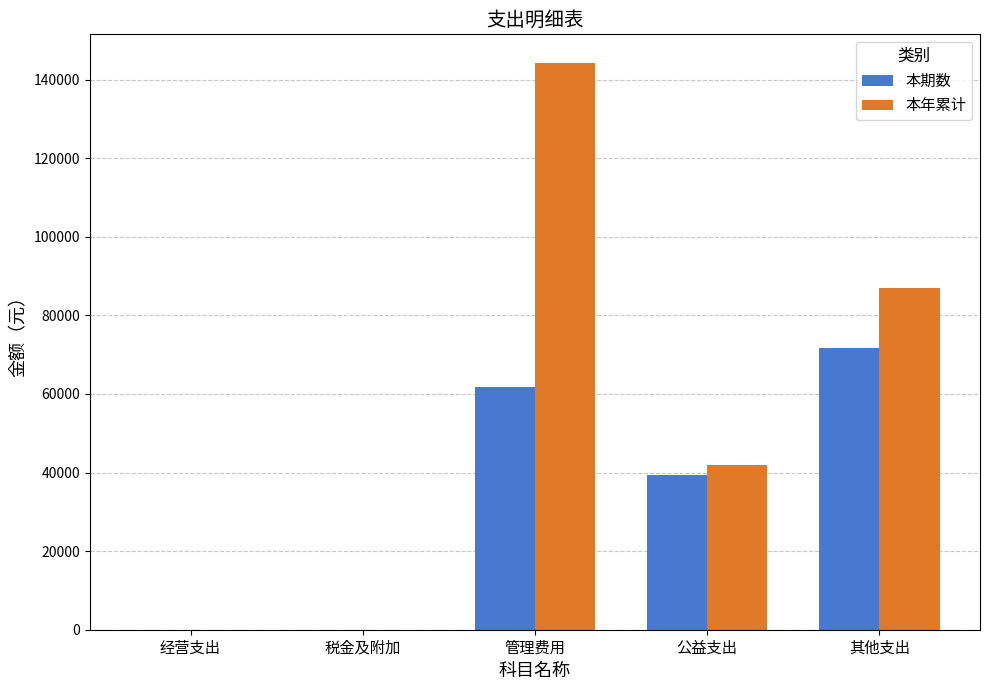

How many distinct data groups are displayed?

2